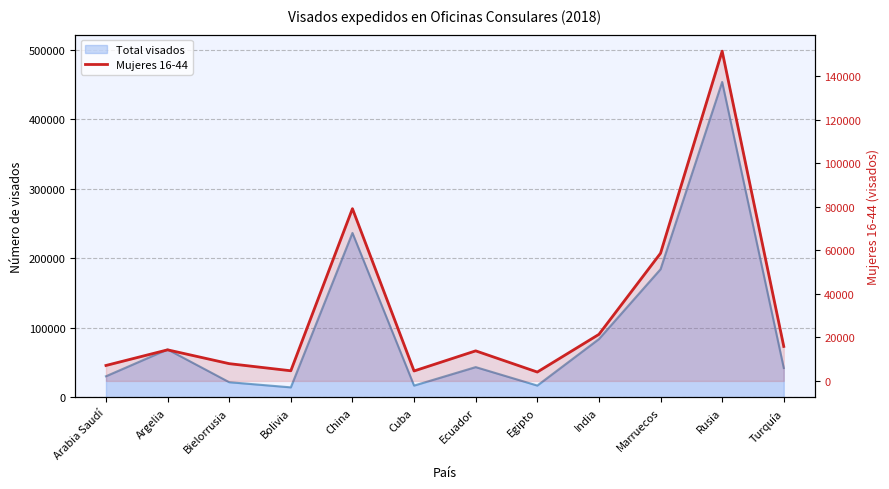

Reading right to left, transcribe all the data shown in this chart.

15864	151650	58715	21409	4089	13830	4577	79217	4672	7946	14296	7110